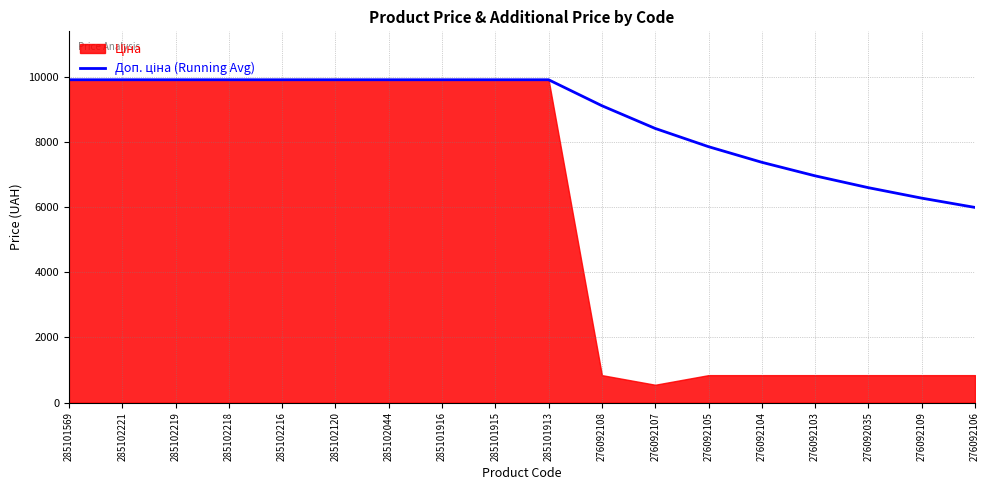

How many lines are shown in the chart?

1